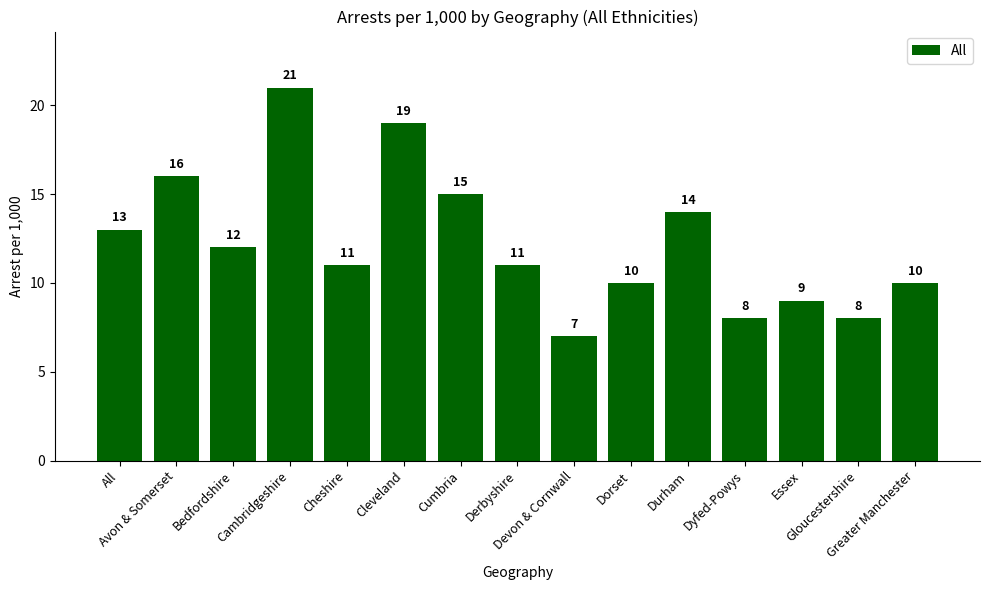

What is the difference between the second highest and second lowest values?

11